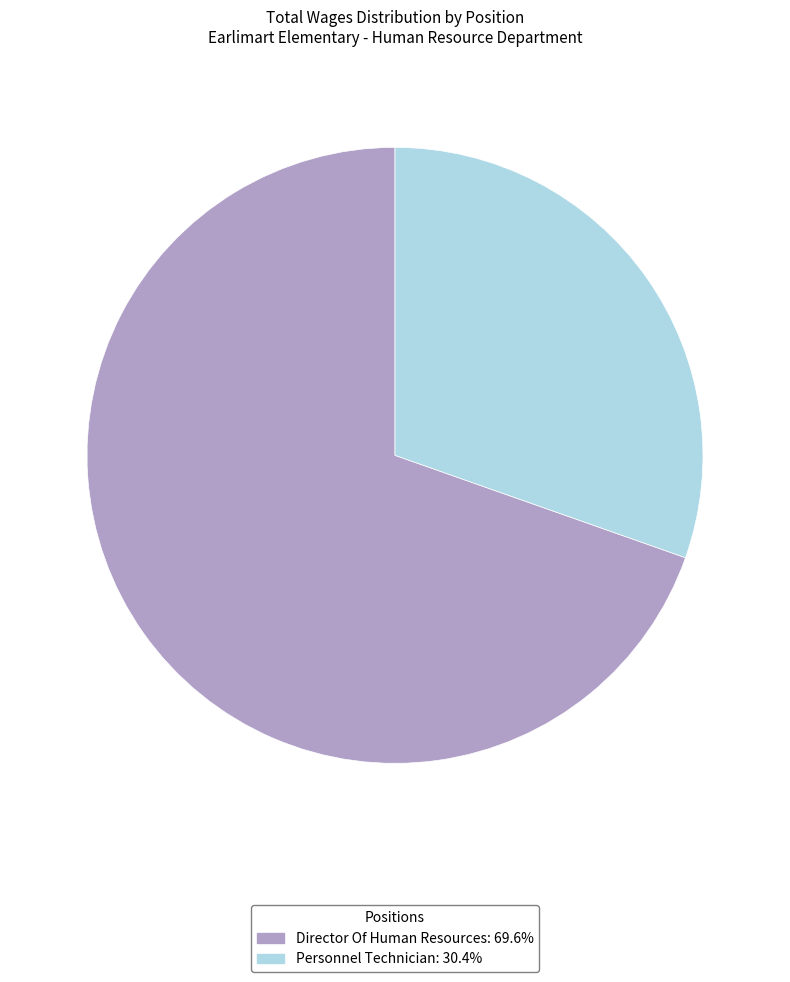

Is it true that Director Of Human Resources is 84% of the pie?

False